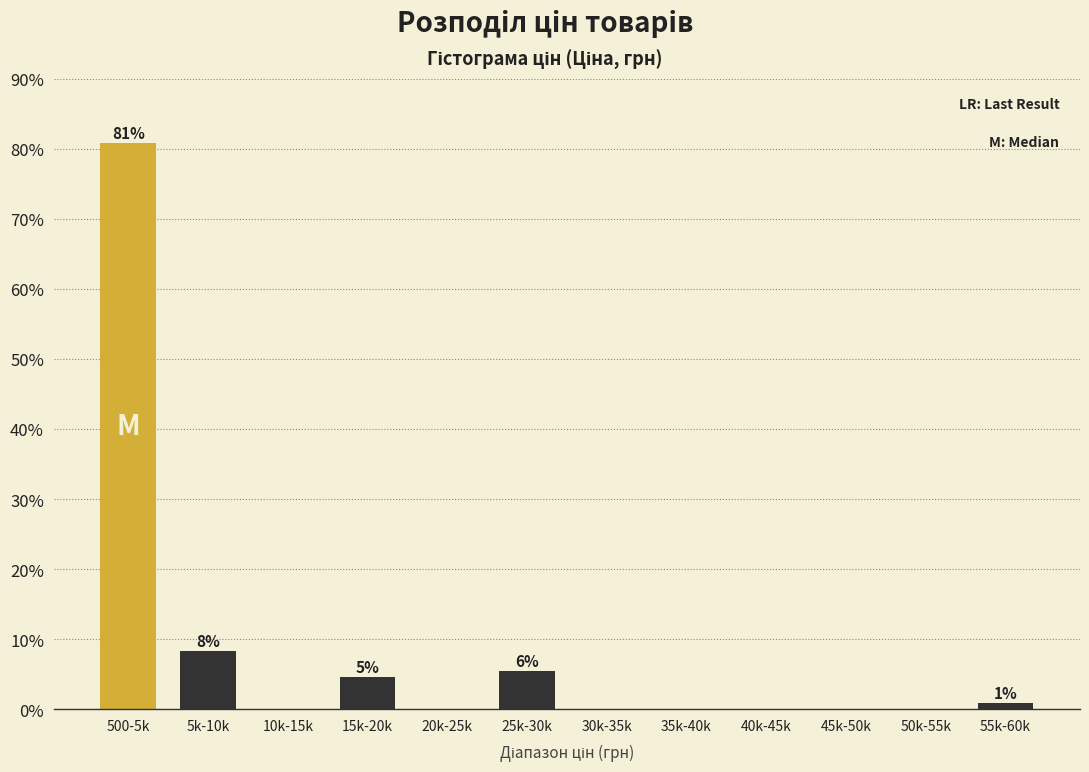

Reading right to left, list all the values displayed in this chart.

55k-60k=0.9	50k-55k=0.0	45k-50k=0.0	40k-45k=0.0	35k-40k=0.0	30k-35k=0.0	25k-30k=5.5	20k-25k=0.0	15k-20k=4.6	10k-15k=0.0	5k-10k=8.3	500-5k=80.7